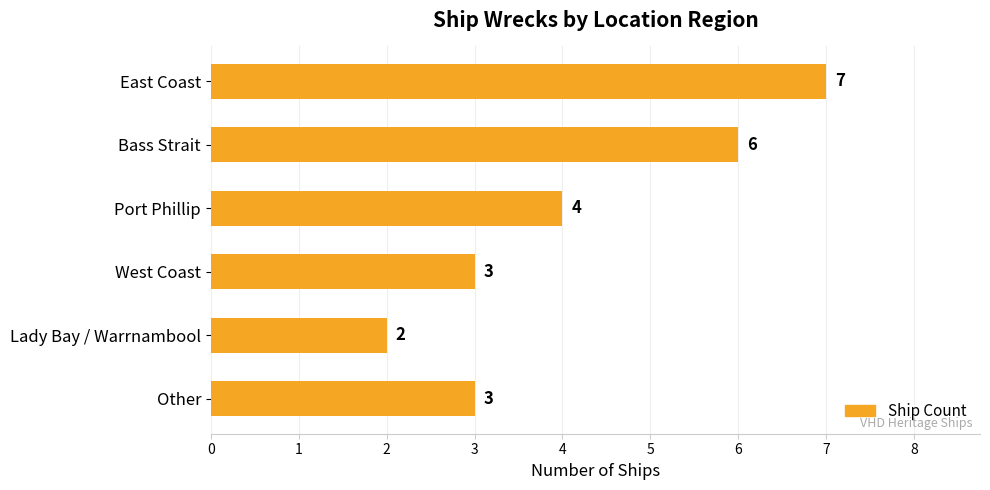

The value at West Coast is 3. True or false?

True